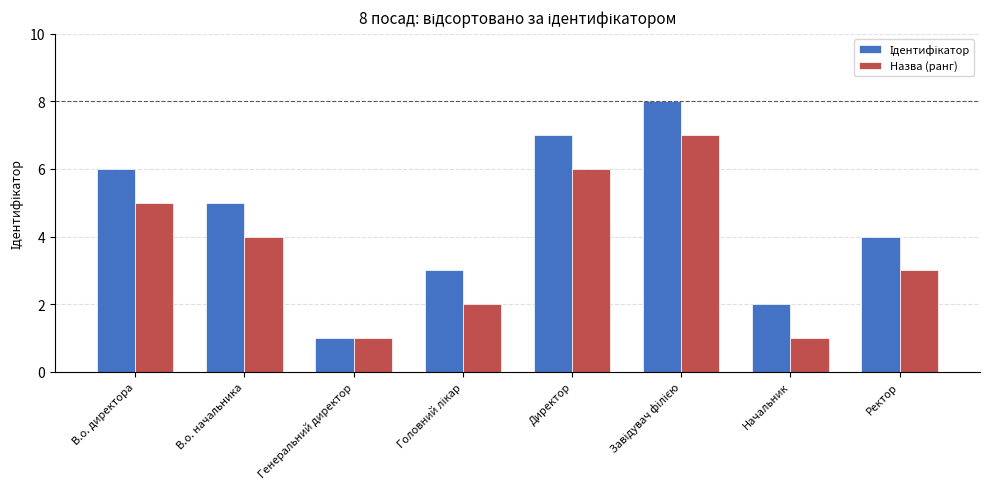

Does the chart contain any negative values?

No